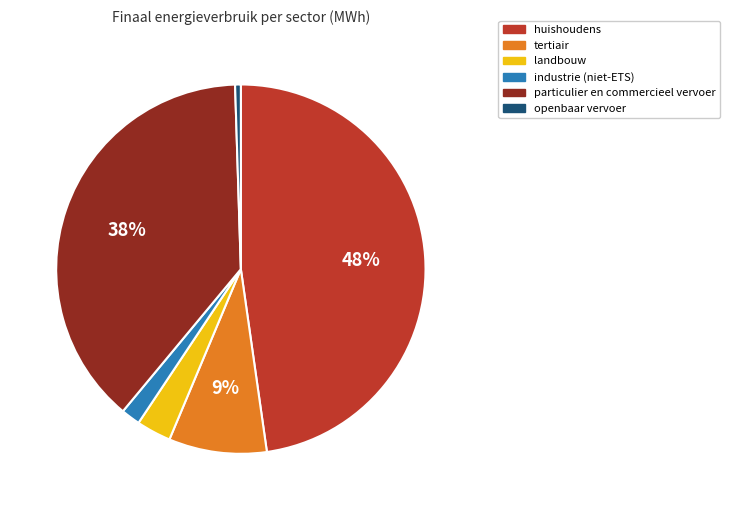

How many segments does this pie chart have?

6